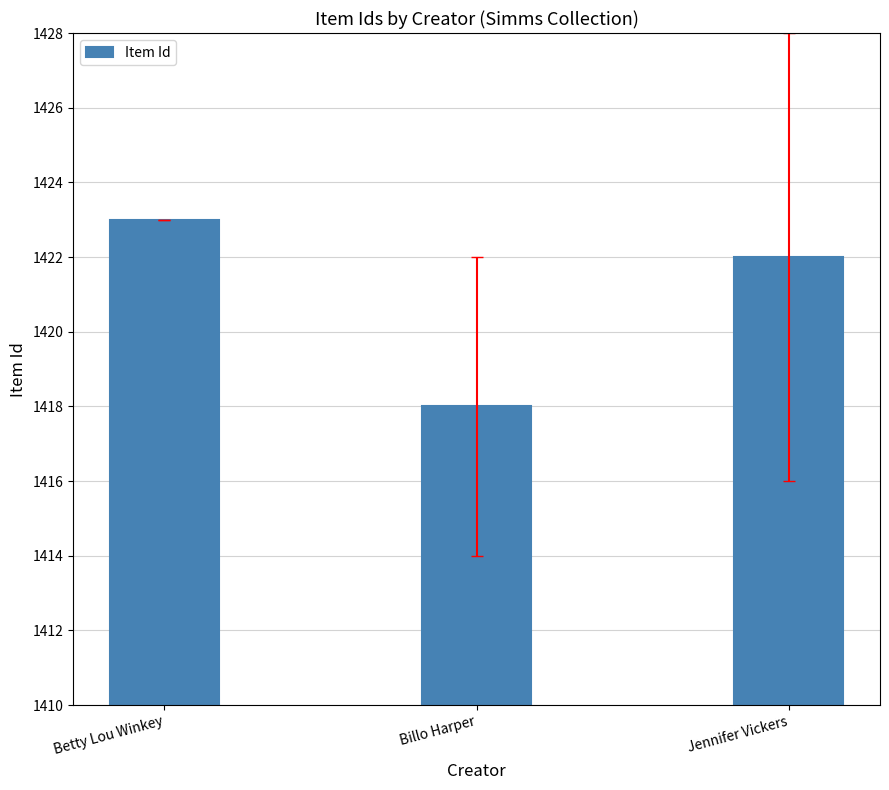

At which label does the data first exceed 1422?

Betty Lou Winkey